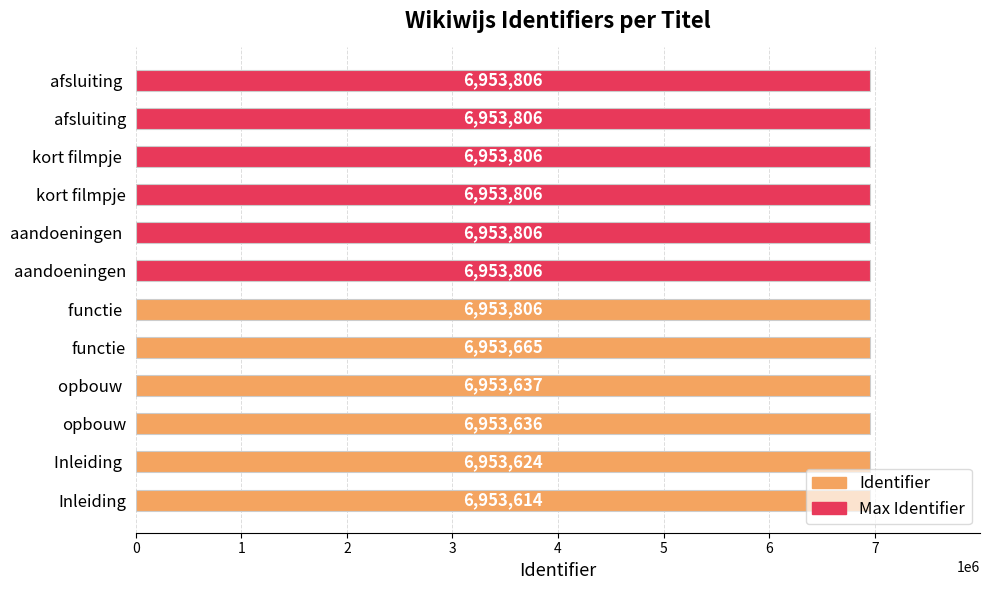

What is the difference between the maximum and minimum values in the Identifier series?

192.0